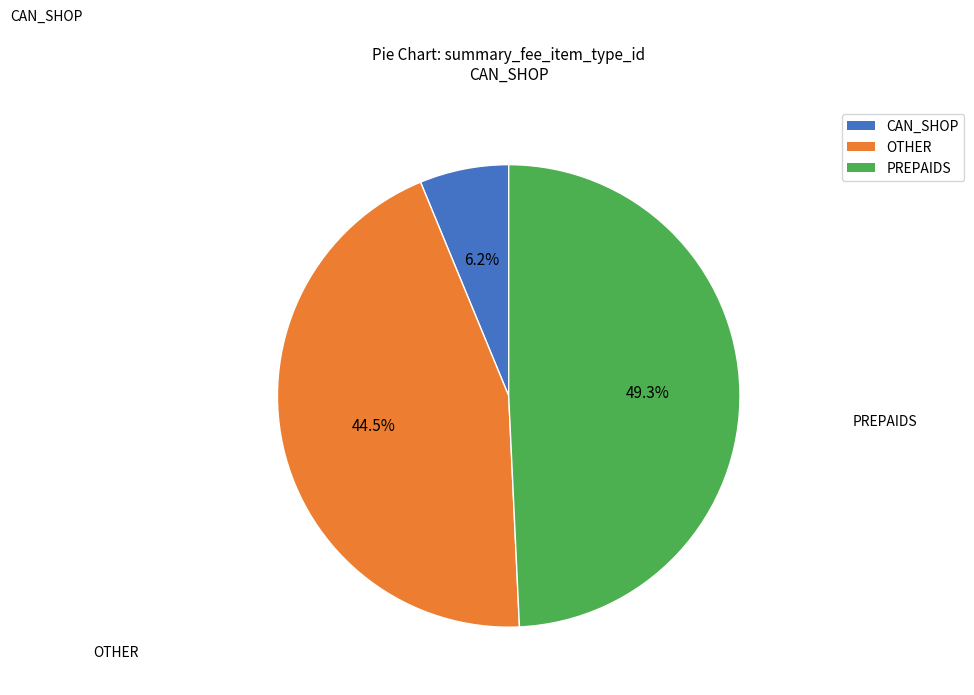

How many segments does this pie chart have?

3